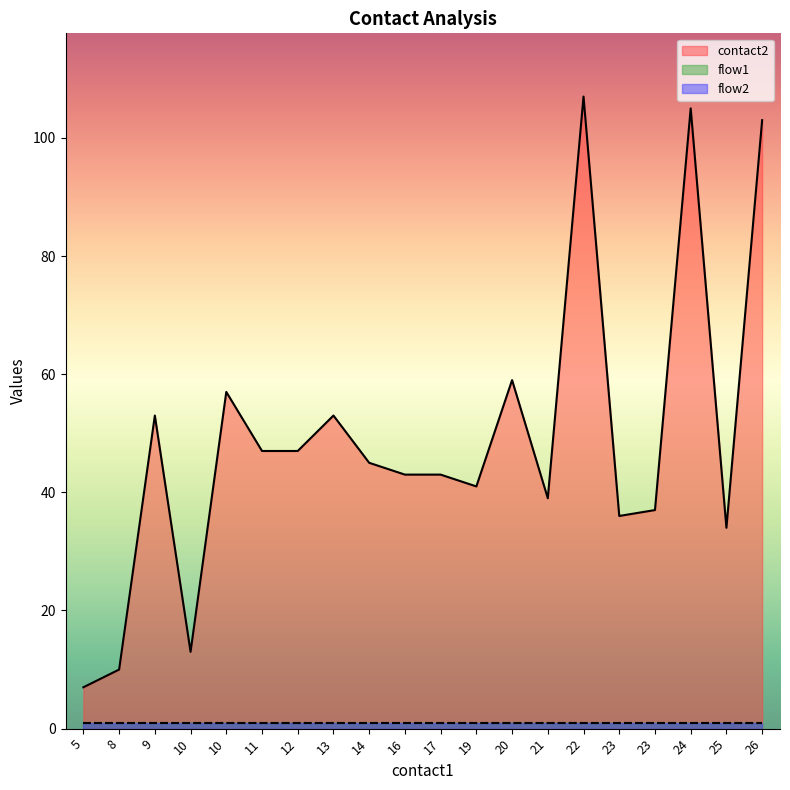

What is the average value of the contact2 series?

49